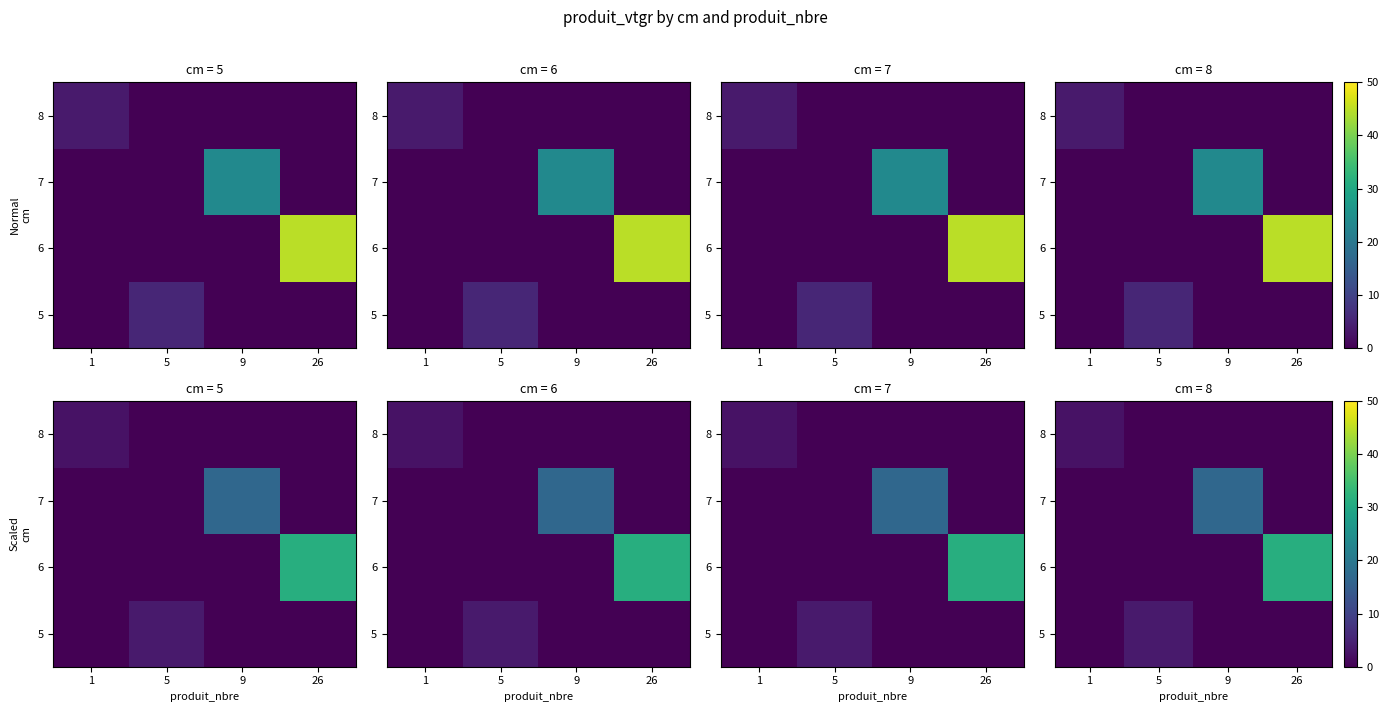

Which label corresponds to the largest value in the chart?

26